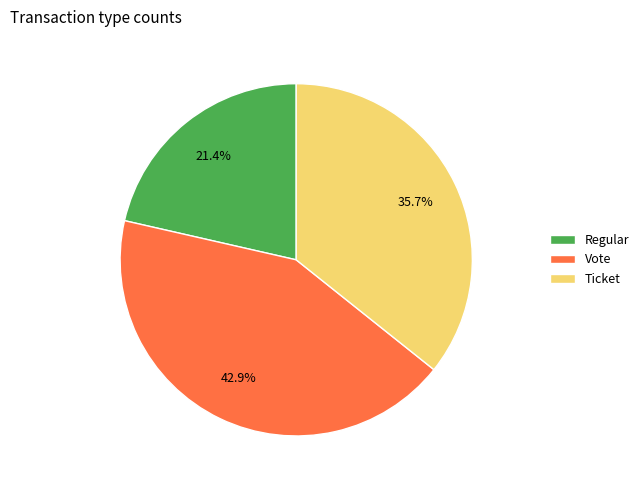

Is there any slice that represents more than half of the pie?

No